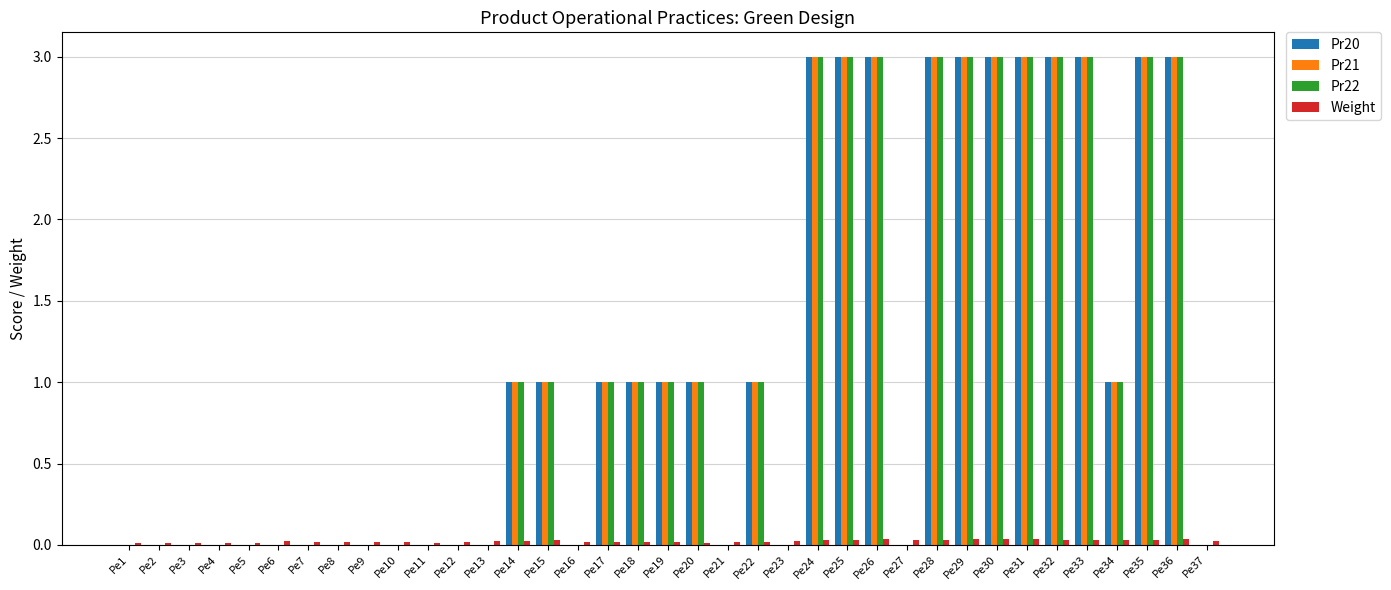

What is the maximum value for Pr22?

3.0